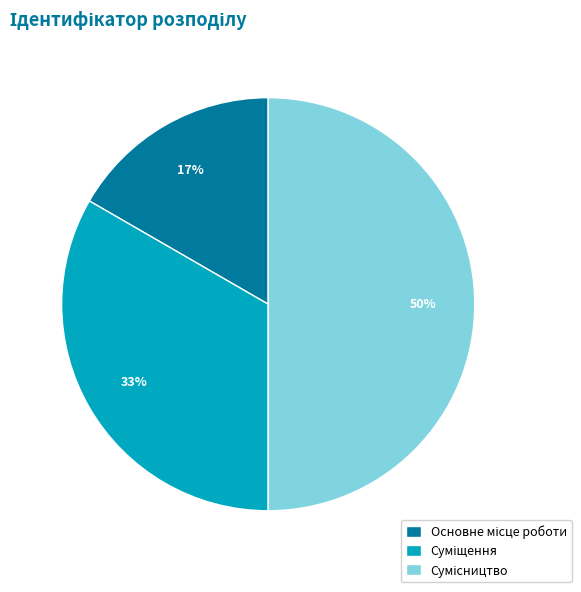

To the nearest percent, what is the difference between the largest and smallest slice percentages?

33%